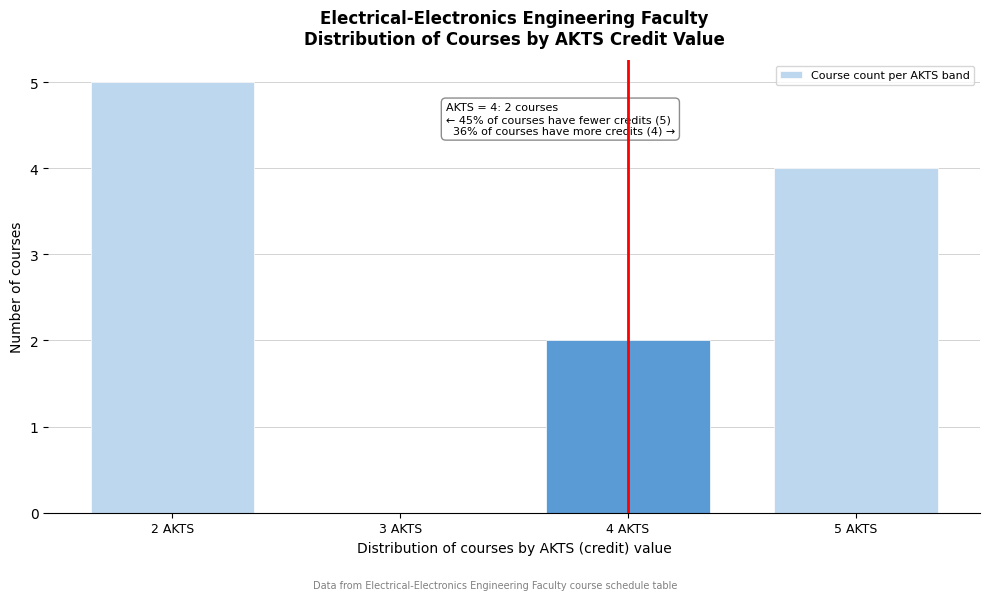

Over which range of the x-axis is the bar tallest?

1.5 to 2.5